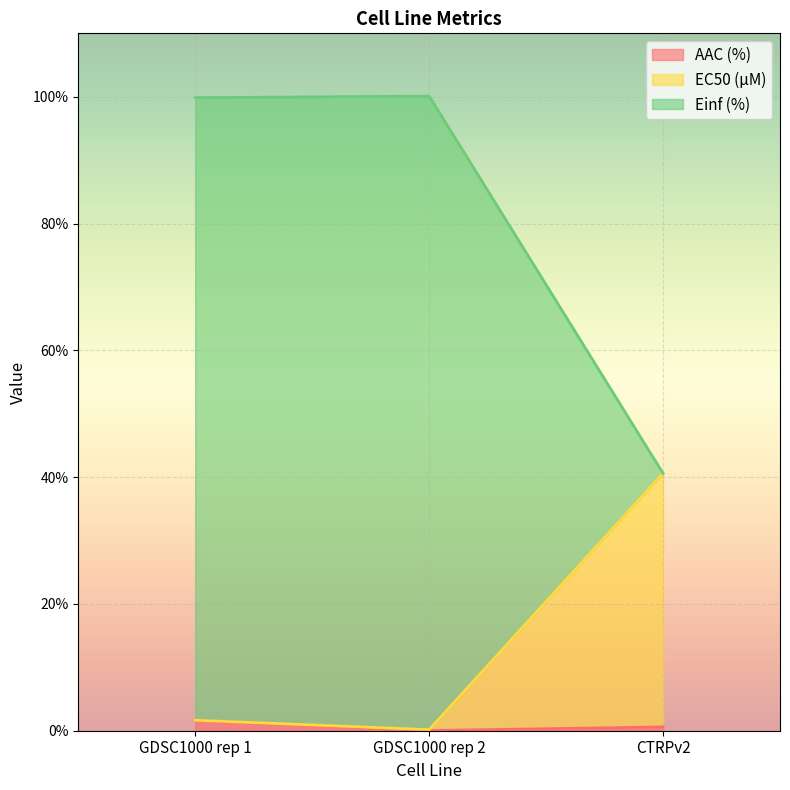

What is the label of the 3rd point from the right?

GDSC1000 rep 1